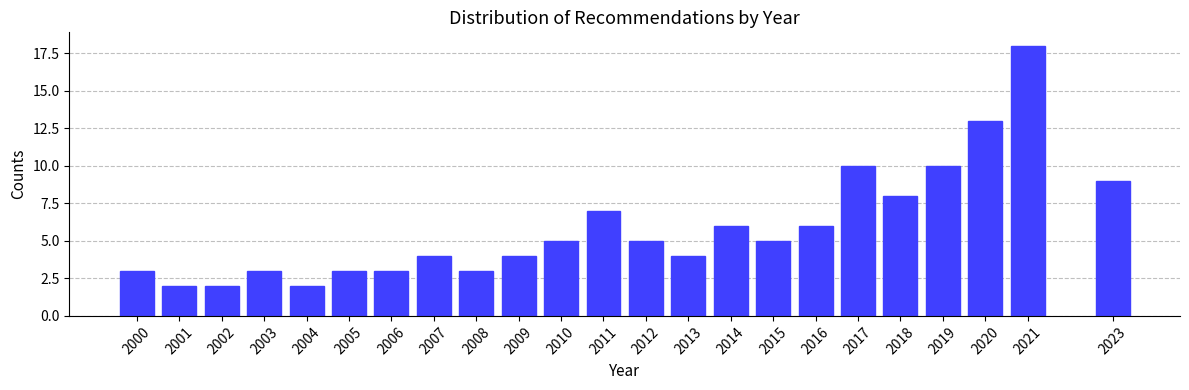

Reading left to right, extract all data points from this chart.

2000=3	2001=2	2002=2	2003=3	2004=2	2005=3	2006=3	2007=4	2008=3	2009=4	2010=5	2011=7	2012=5	2013=4	2014=6	2015=5	2016=6	2017=10	2018=8	2019=10	2020=13	2021=18	2023=9